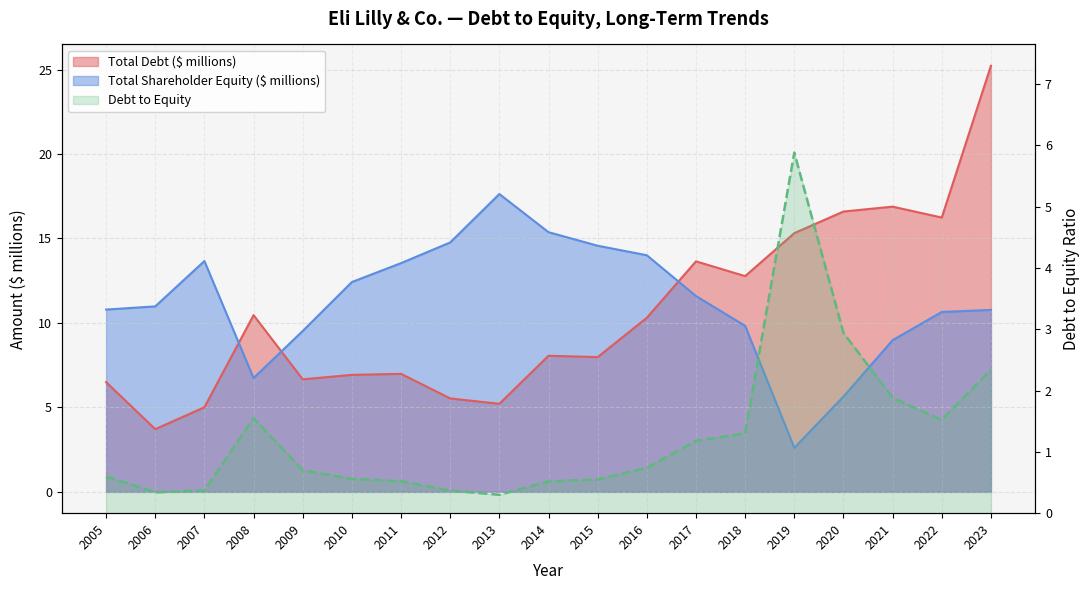

How many interior local valleys does the Total Shareholder Equity series have?

2